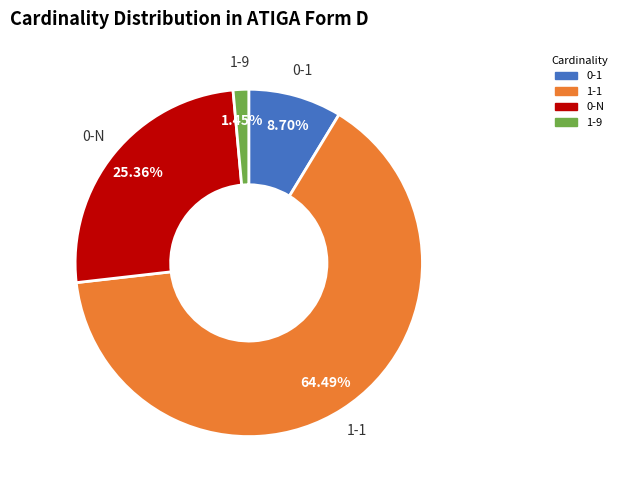

How many slices are in this pie chart?

4